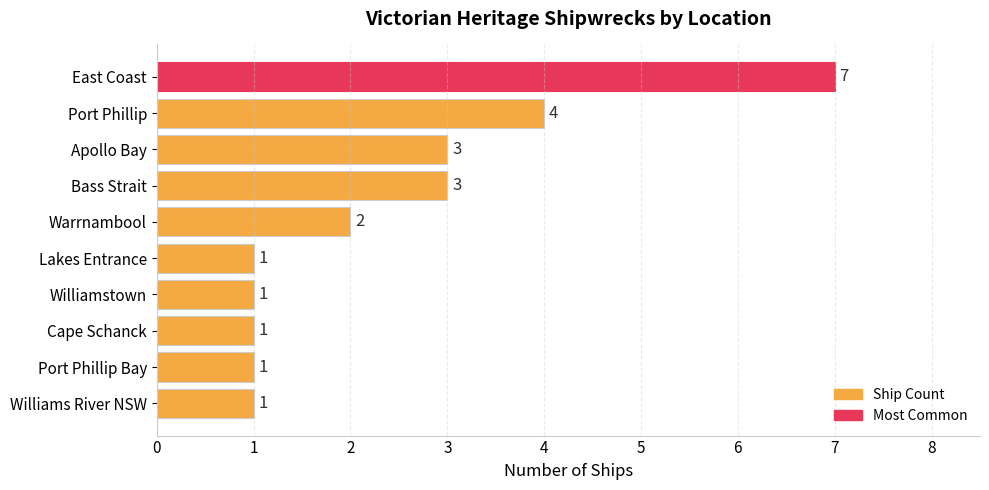

Reading bottom to top, transcribe all the data shown in this chart.

1	1	1	1	1	2	3	3	4	7